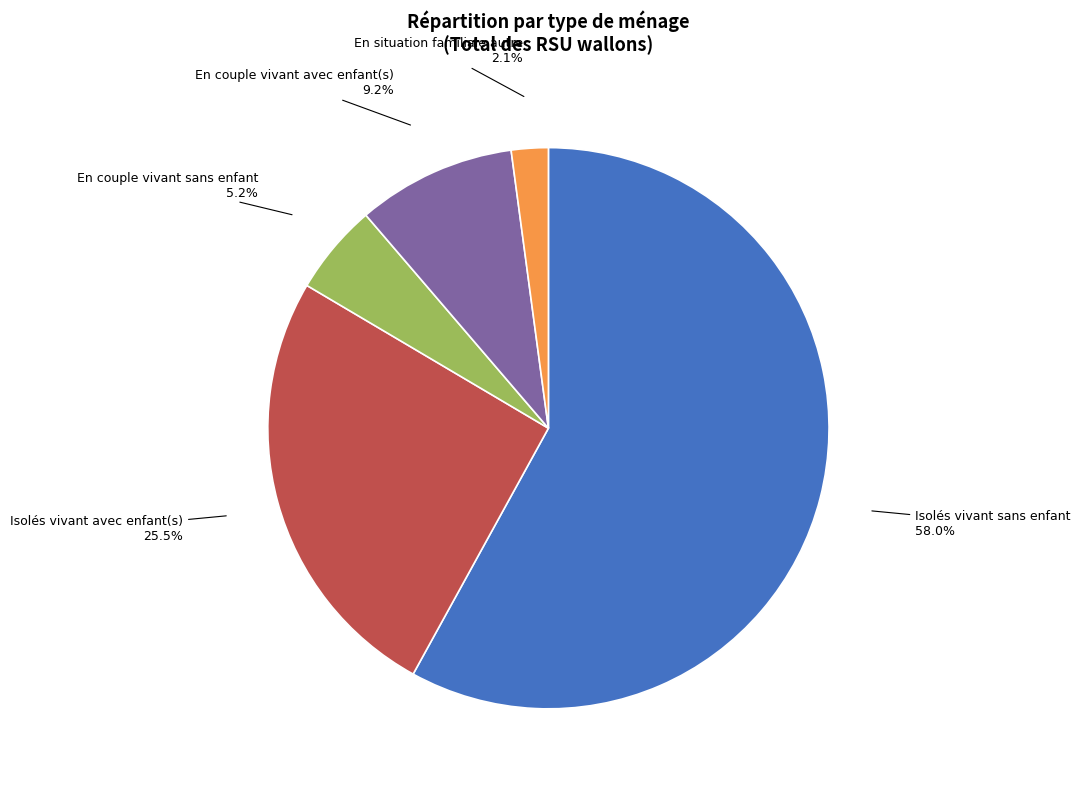

Is there a majority slice in this chart?

Yes